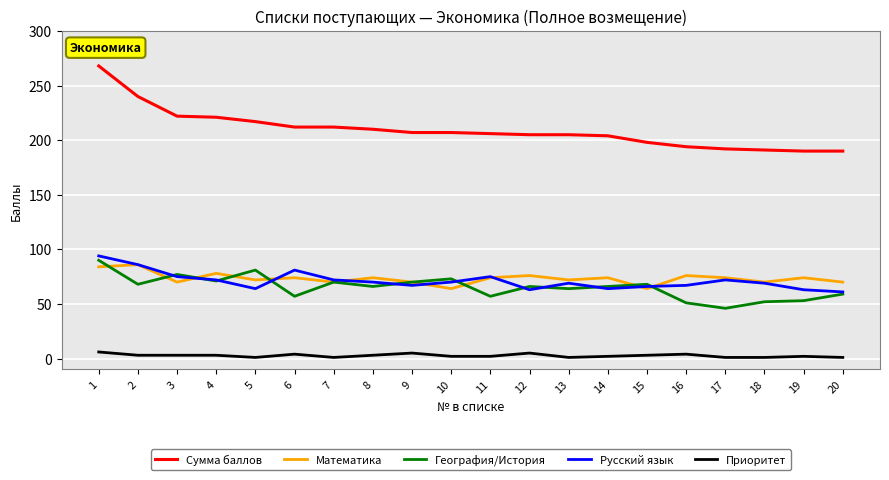

What is the maximum value for Сумма баллов?

268